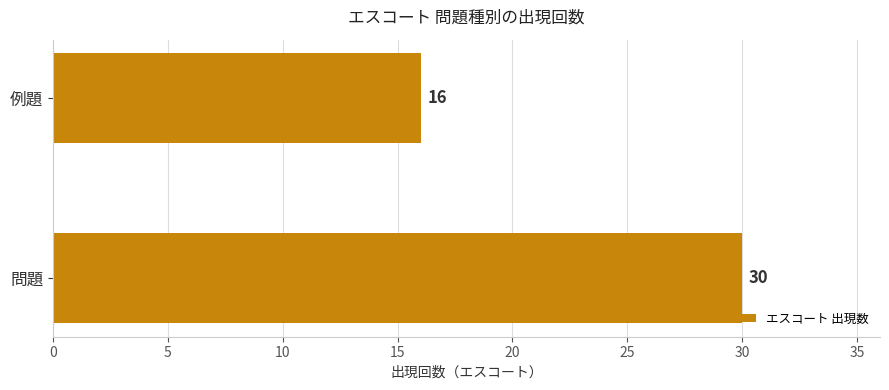

Reading bottom to top, extract all data points from this chart.

30	16